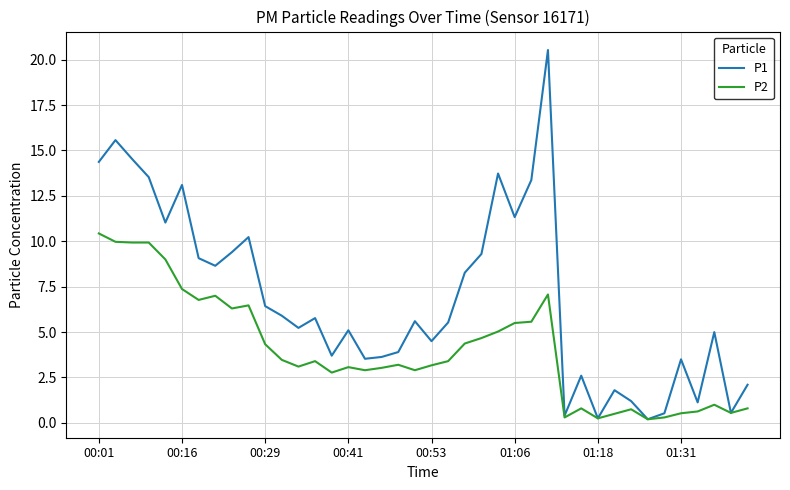

Rank the series by their maximum value, from lowest to highest.

P2, P1